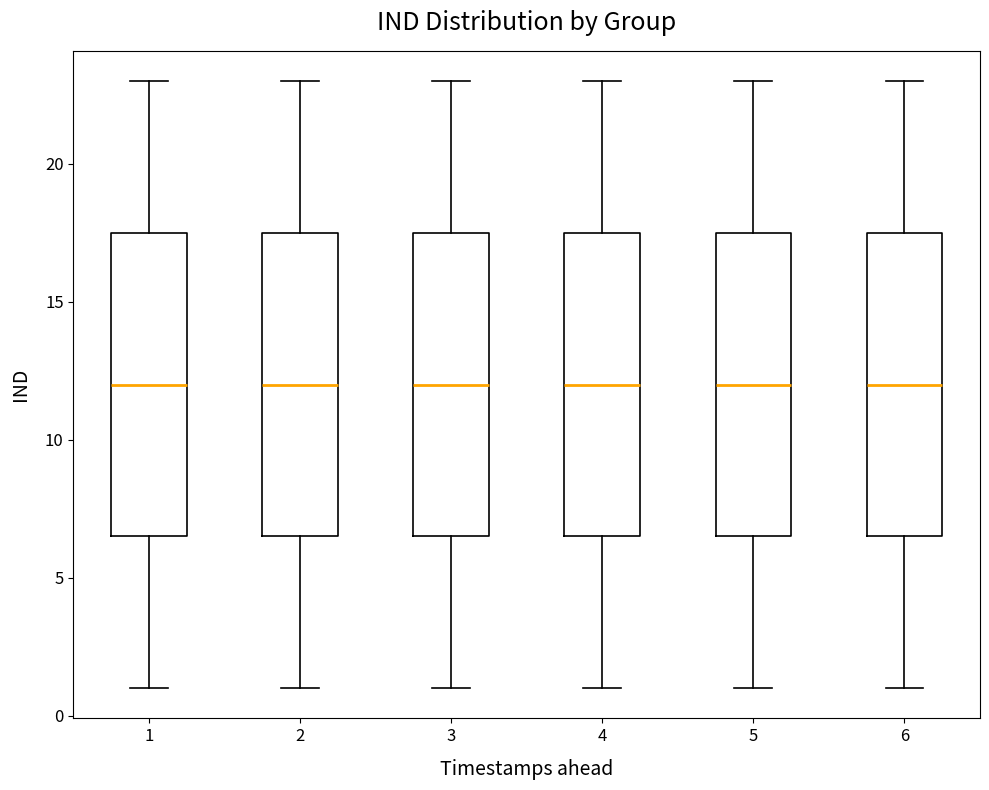

Reading left to right, read every box against the y-axis: the position of its median line, the range the box covers, and the ends of its whiskers. The values are not printed on the chart, so give them approximately, as read against the axis.

1: median 12.0, box 6.5 to 17.5, whiskers 1.0 to 23.0
2: median 12.0, box 6.5 to 17.5, whiskers 1.0 to 23.0
3: median 12.0, box 6.5 to 17.5, whiskers 1.0 to 23.0
4: median 12.0, box 6.5 to 17.5, whiskers 1.0 to 23.0
5: median 12.0, box 6.5 to 17.5, whiskers 1.0 to 23.0
6: median 12.0, box 6.5 to 17.5, whiskers 1.0 to 23.0